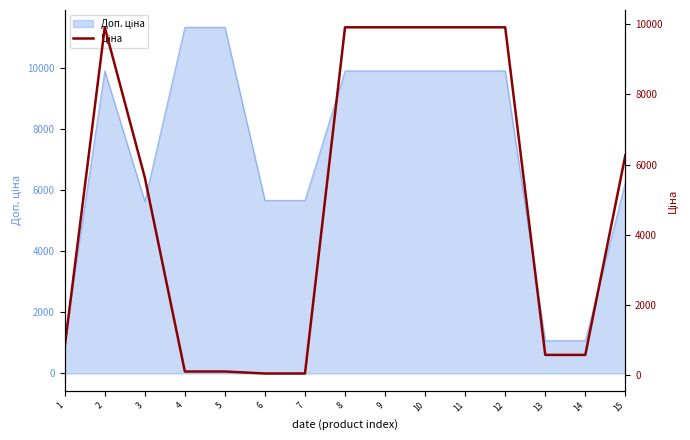

The chart shows a value of 9908.5 at 2. True or false?

True